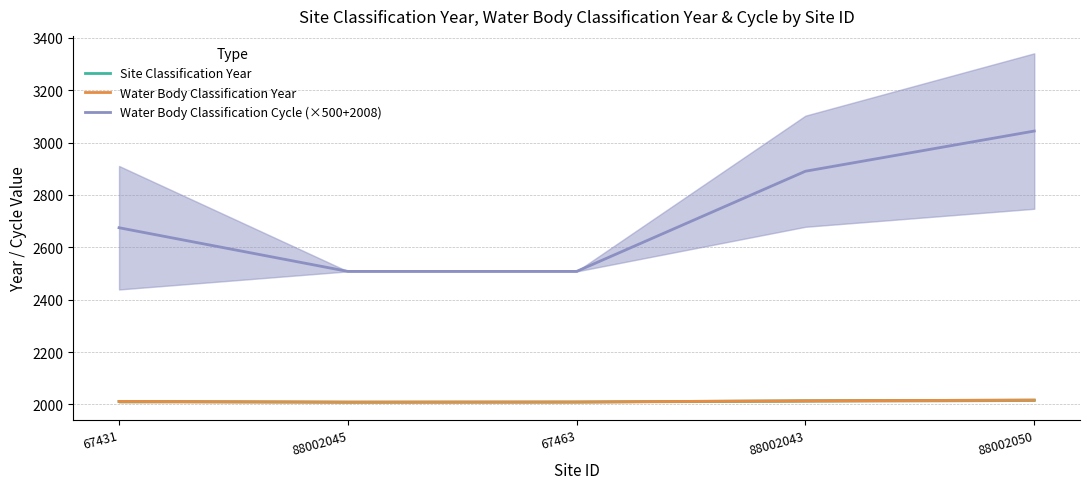

Which has a higher value, 67463 or 67431?

67431